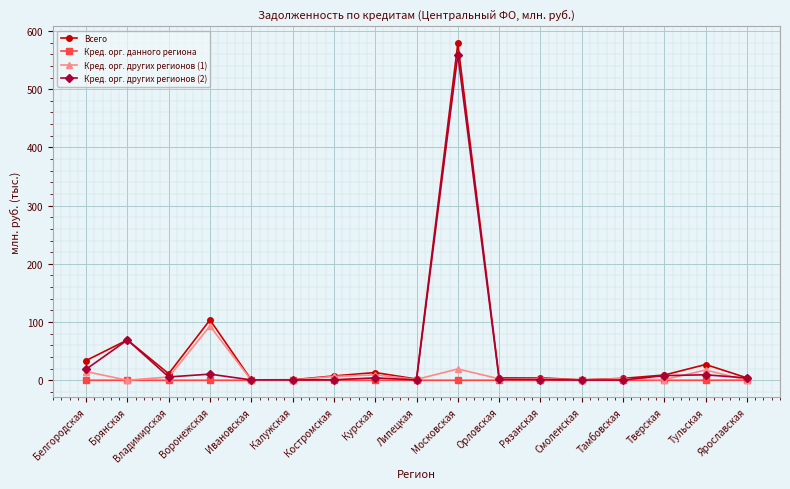

What is the value of the Кред. орг. других регионов (1) point at the 13th from the left?

0.4